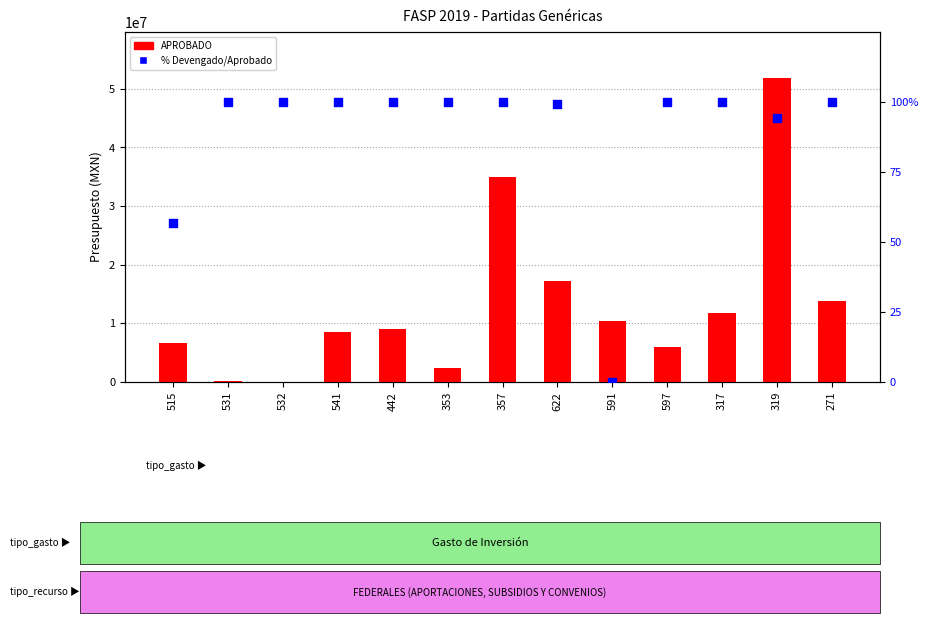

Is the value of APROBADO at 541 greater than the value of % Devengado/Aprobado at 353?

Yes